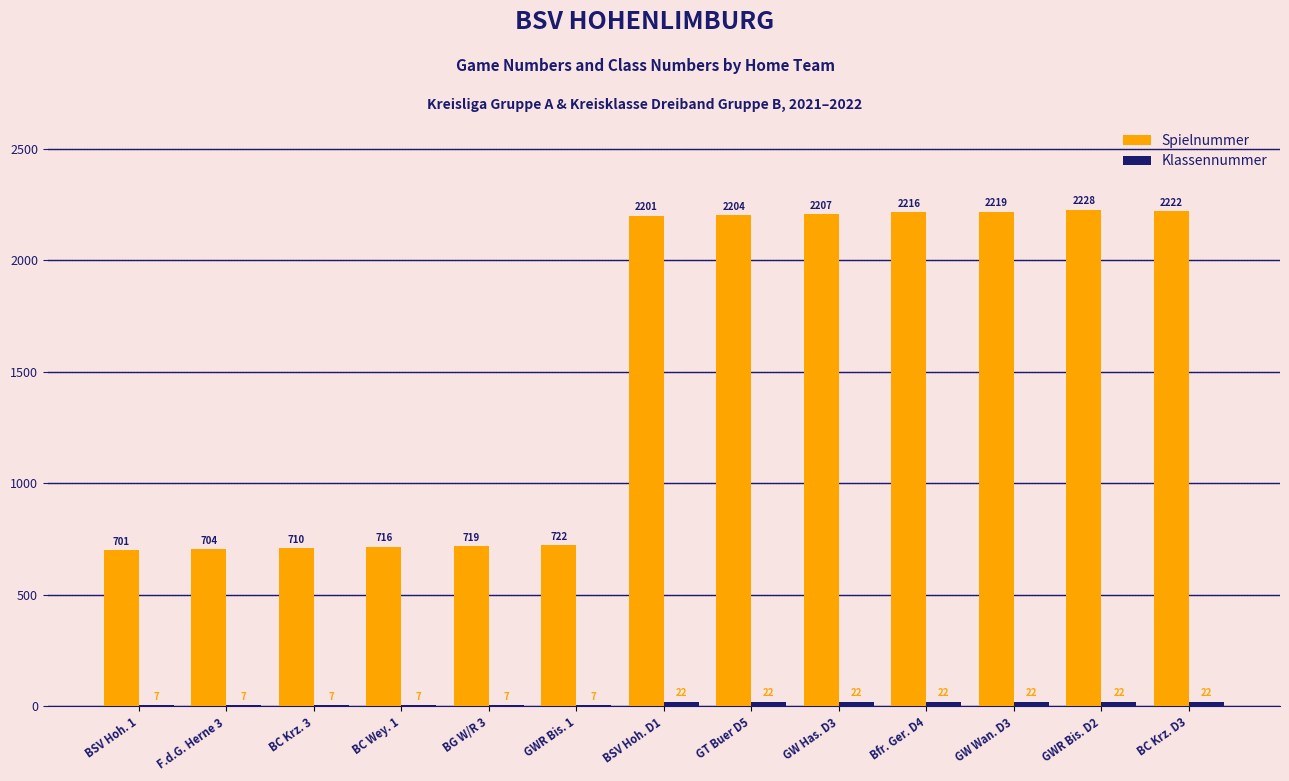

Which series changed the most between BC Krz. 3 and Bfr. Ger. D4?

Spielnummer